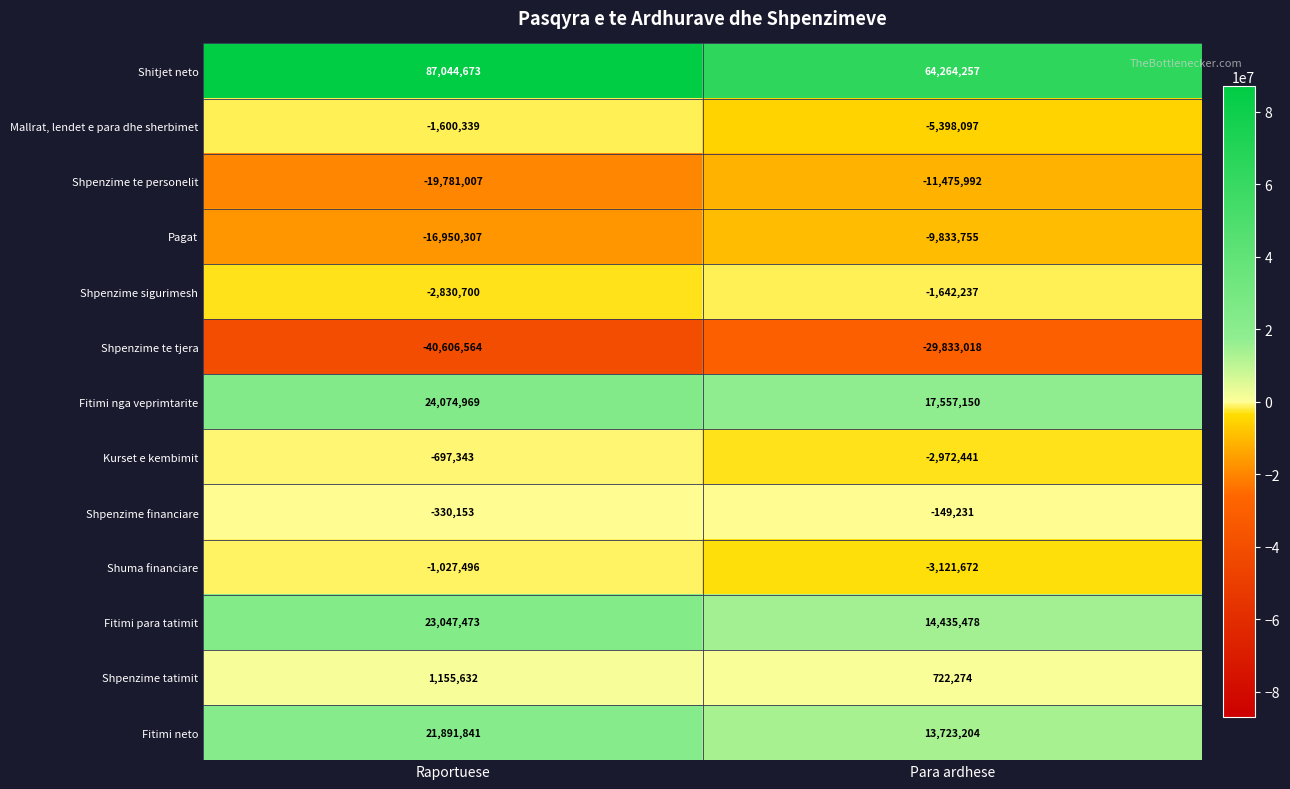

Reading left to right, extract all data points from this chart.

Shitjet neto: 87044673	64264257
Mallrat, lendet e para dhe sherbimet: -1600339	-5398097
Shpenzime te personelit: -19781007	-11475992
Pagat: -16950307	-9833755
Shpenzime sigurimesh: -2830700	-1642237
Shpenzime te tjera: -40606564	-29833018
Fitimi nga veprimtarite: 24074969	17557150
Kurset e kembimit: -697343	-2972441
Shpenzime financiare: -330153	-149231
Shuma financiare: -1027496	-3121672
Fitimi para tatimit: 23047473	14435478
Shpenzime tatimit: 1155632	722274
Fitimi neto: 21891841	13723204